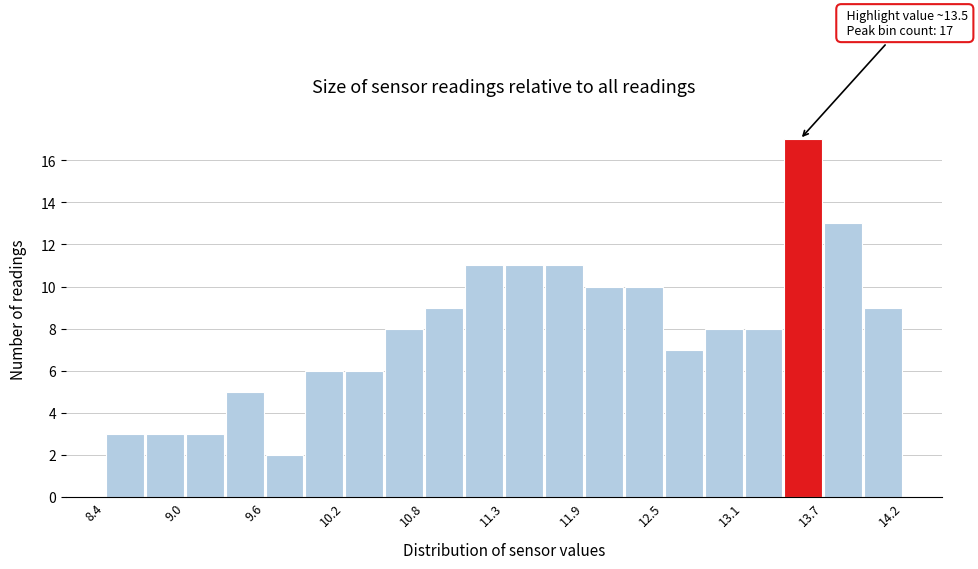

Around what value on the x-axis is the tallest bar? Give the approximate position of its centre, as read against the axis.

13.5